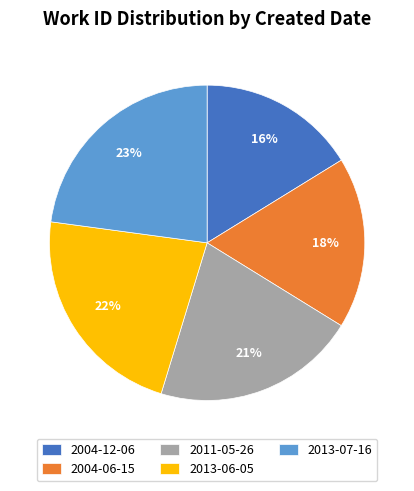

Does any single category account for the majority?

No